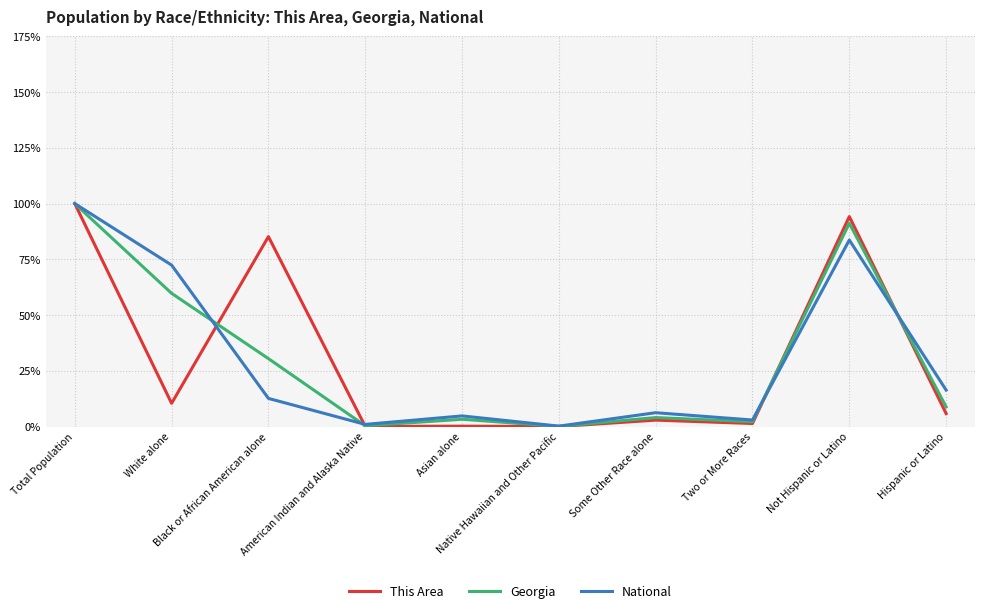

Which series has the largest range (max minus min)?

This Area